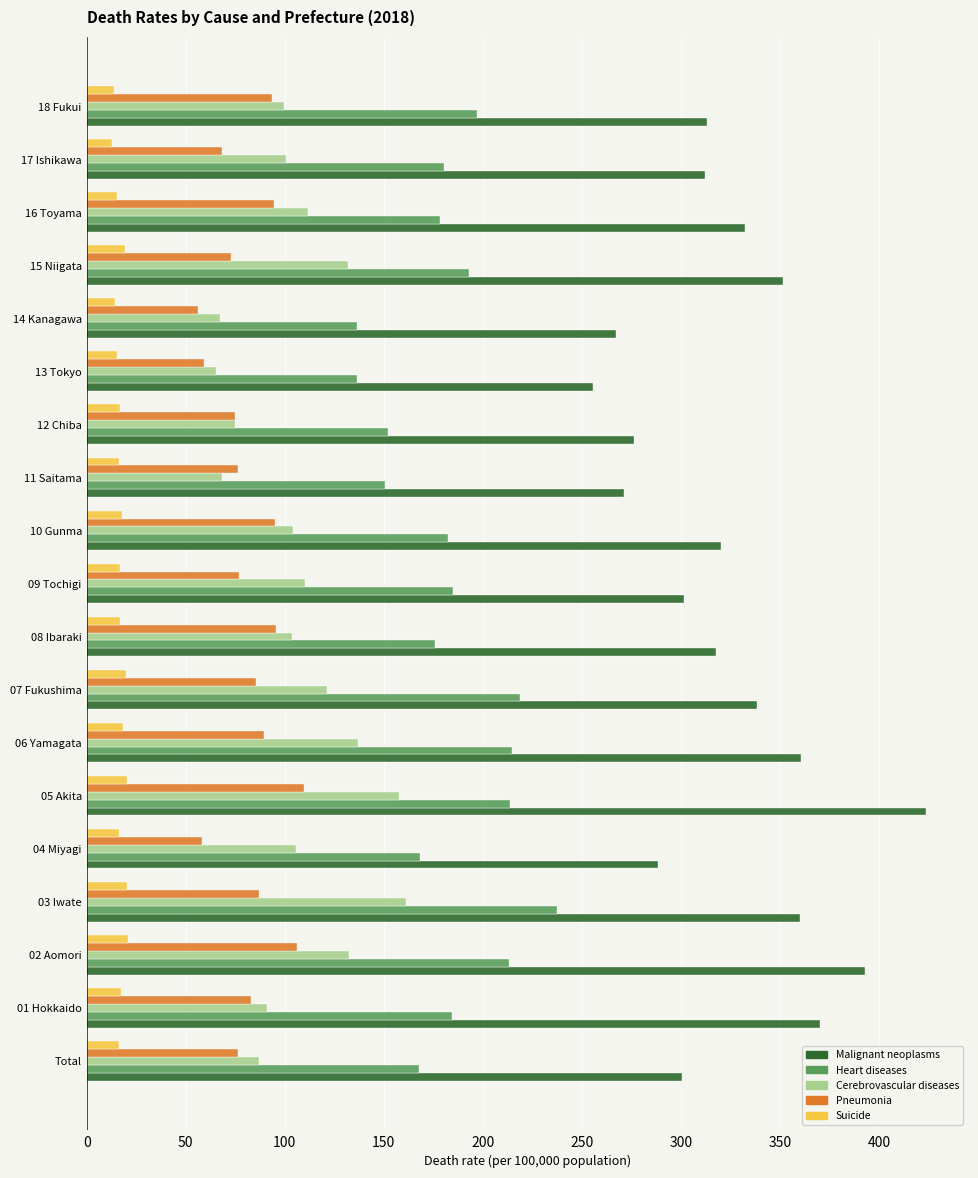

What is the sum of all Pneumonia values?

1560.0